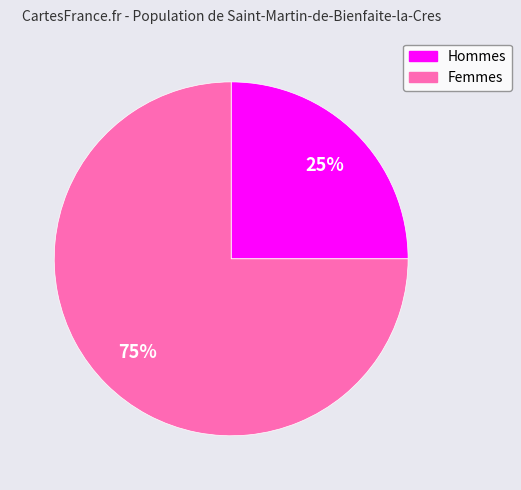

To the nearest percent, what is the difference between the largest and smallest slice percentages?

50%